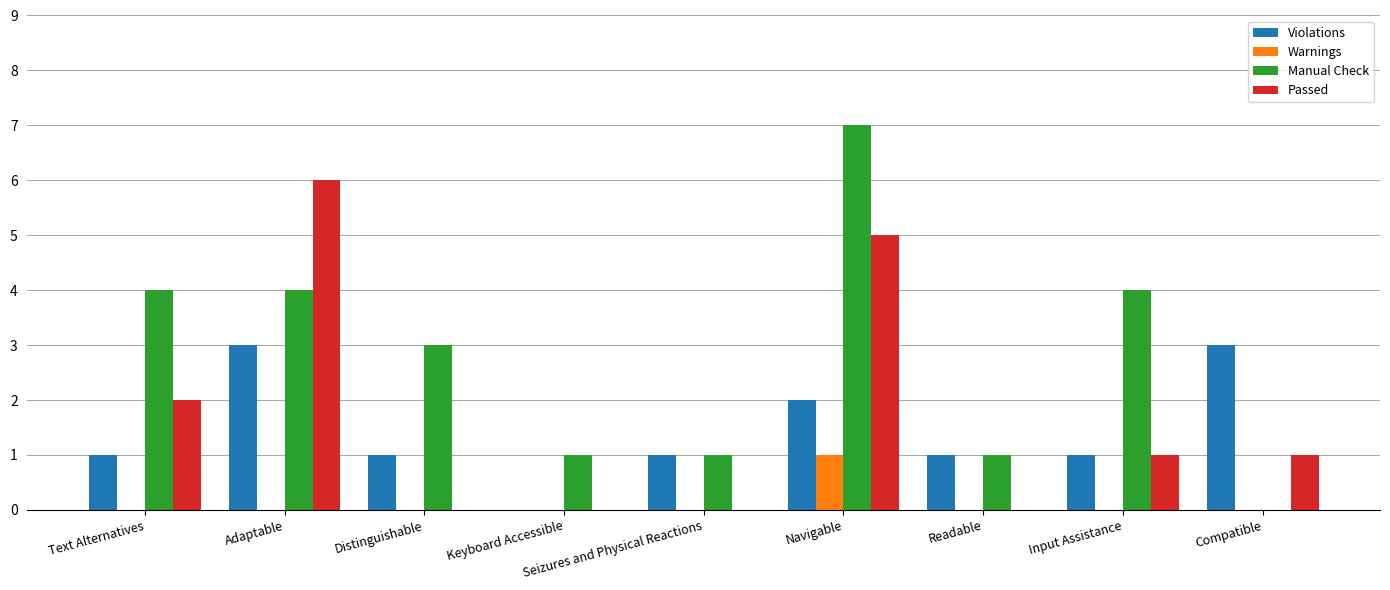

Is the value of Passed at Text Alternatives greater than the value of Violations at Compatible?

No